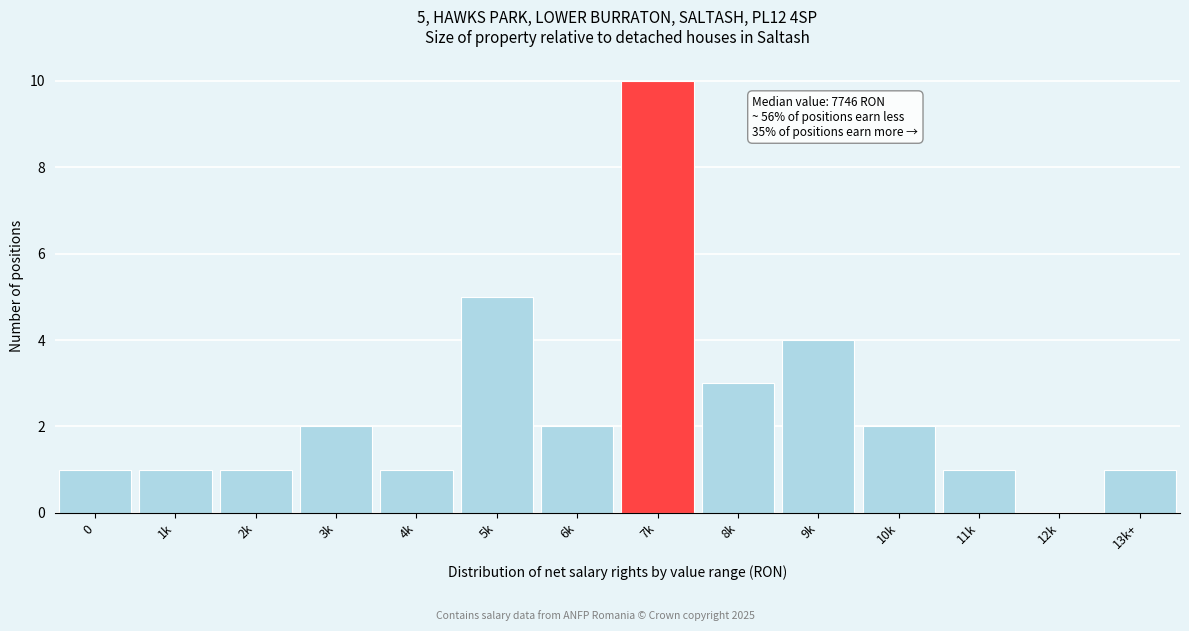

Reading left to right, list all the values displayed in this chart.

0=1	1k=1	2k=1	3k=2	4k=1	5k=5	6k=2	7k=10	8k=3	9k=4	10k=2	11k=1	12k=0	13k+=1